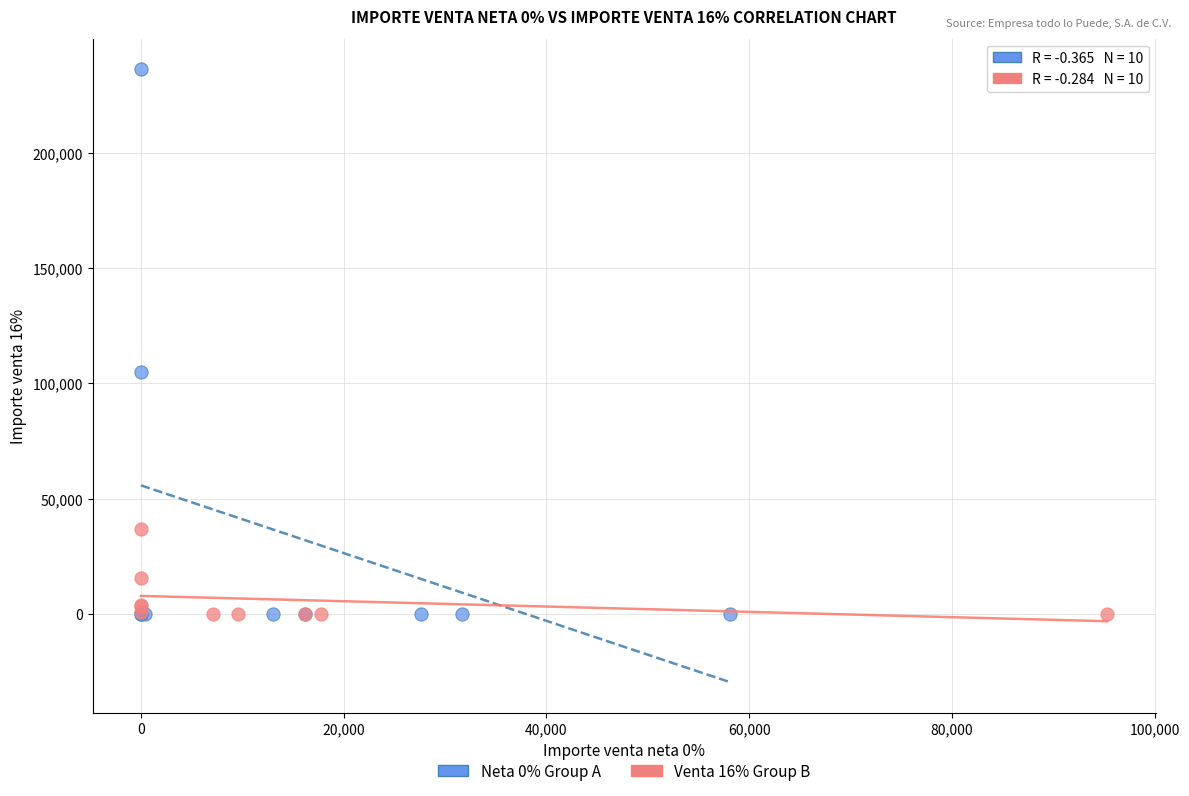

Which series has the widest spread of Y values?

Neta 0% Group A